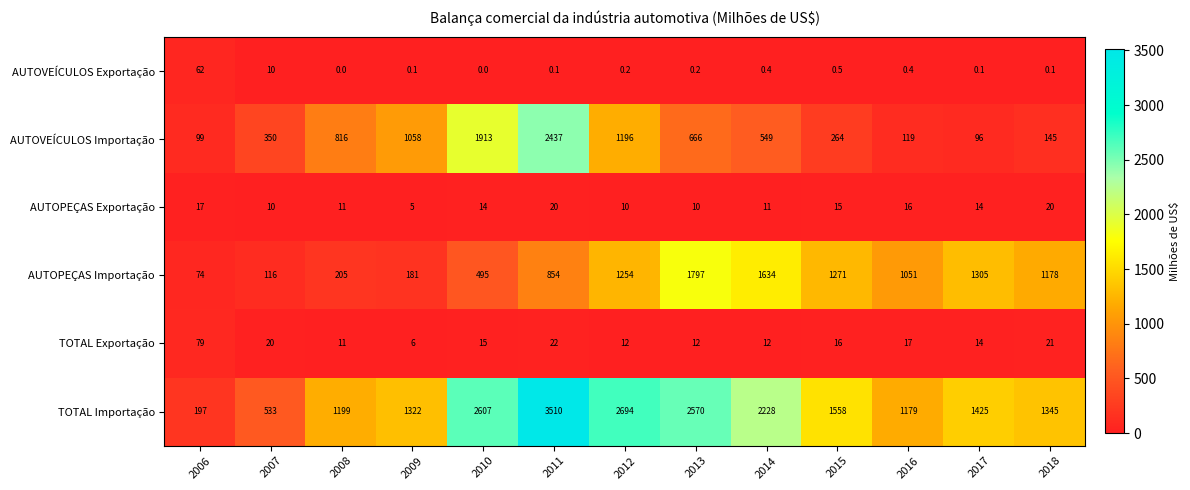

What is the approximate value of AUTOVEÍCULOS Exportação at 2016?

0.4